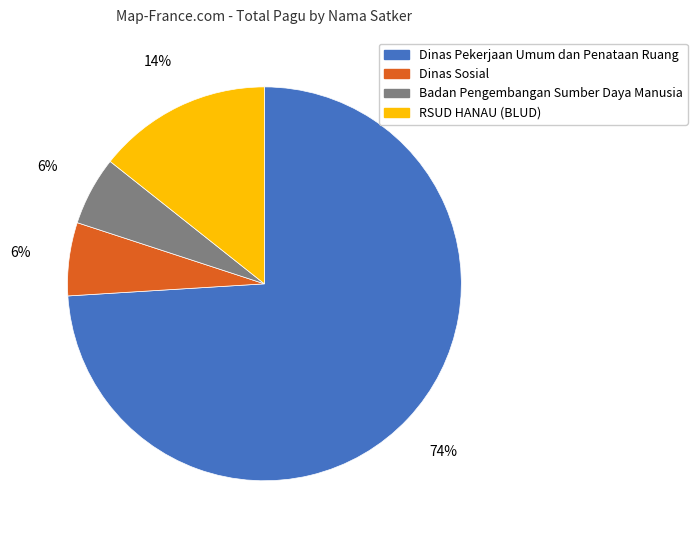

How many segments does this pie chart have?

4